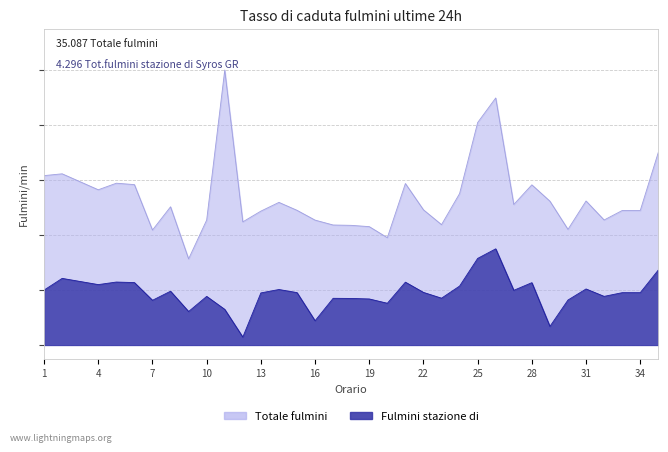

The Fulmini stazione di series shows 0.2 at 27. True or false?

True